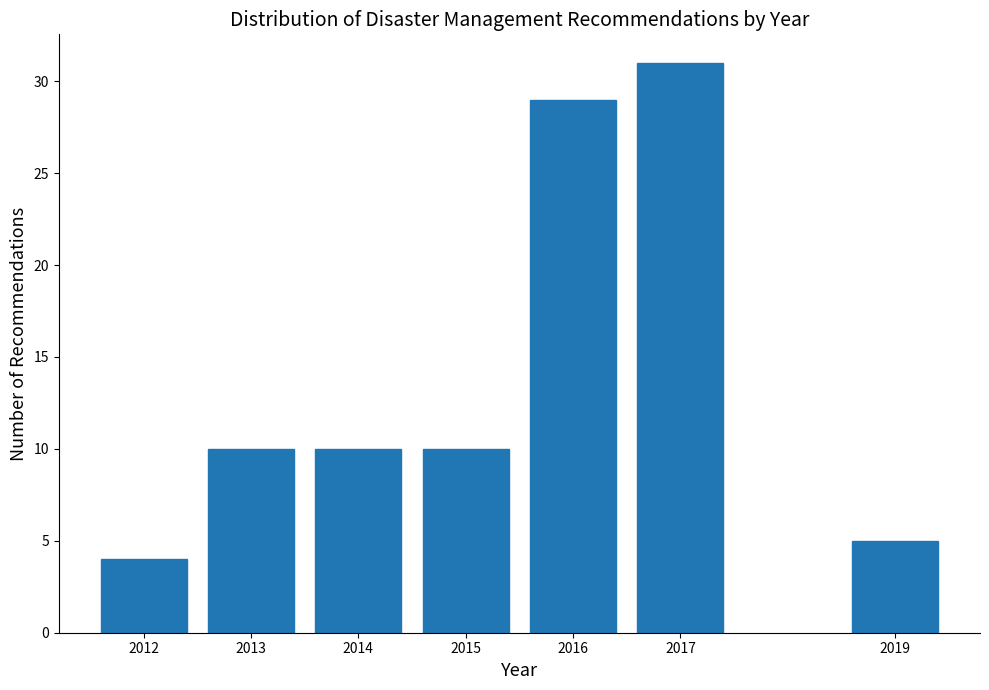

Reading left to right, extract all data points from this chart.

2012=4	2013=10	2014=10	2015=10	2016=29	2017=31	2019=5